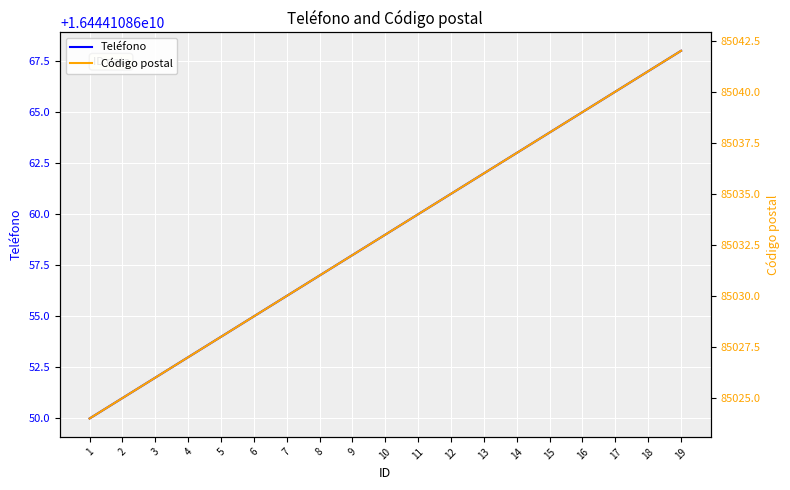

Reading left to right, what are all the values shown in this chart?

Teléfono: 16444108650	16444108651	16444108652	16444108653	16444108654	16444108655	16444108656	16444108657	16444108658	16444108659	16444108660	16444108661	16444108662	16444108663	16444108664	16444108665	16444108666	16444108667	16444108668
Código postal: 85024	85025	85026	85027	85028	85029	85030	85031	85032	85033	85034	85035	85036	85037	85038	85039	85040	85041	85042